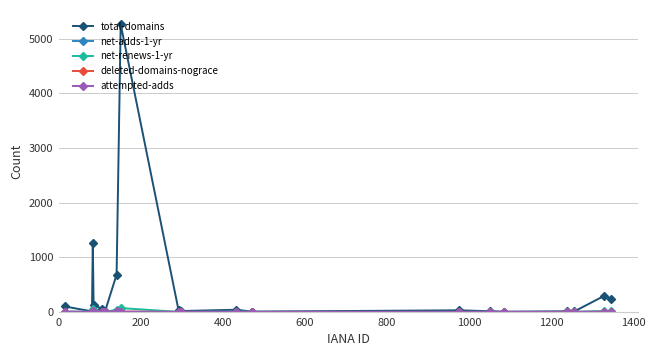

What is the greatest value displayed?

5265